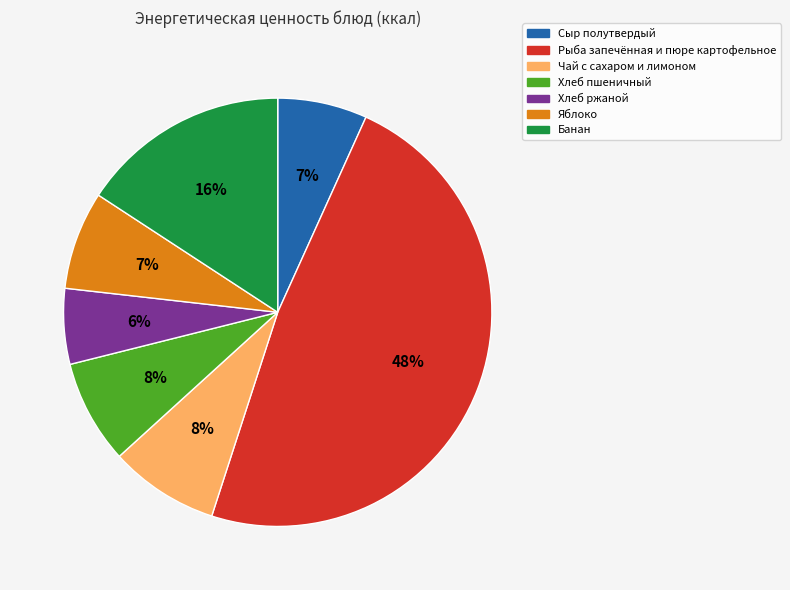

How many segments does this pie chart have?

7